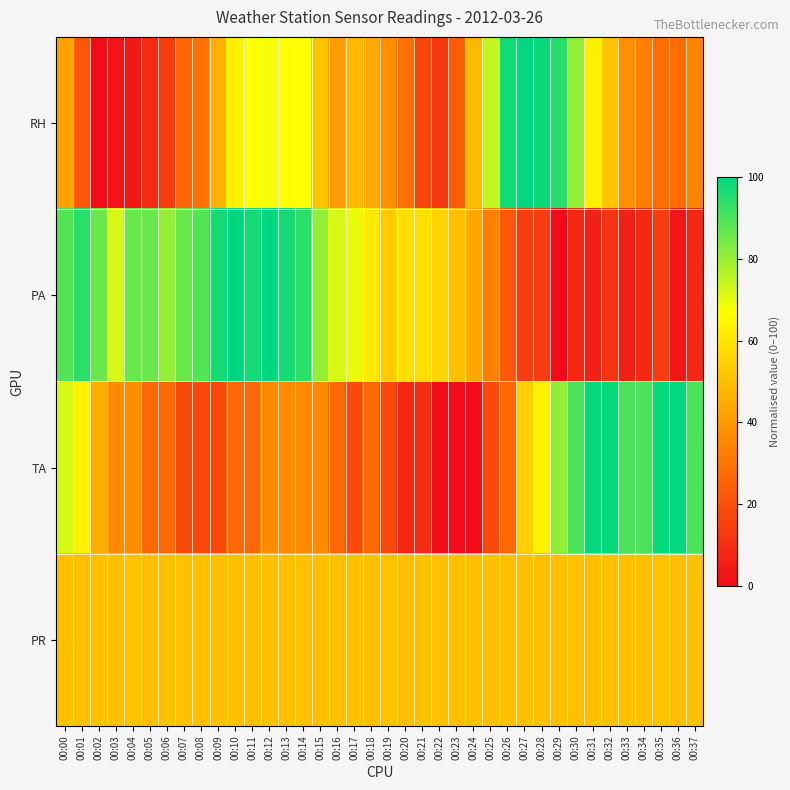

Reading right to left, extract all data points from this chart.

RH: 00:37=34.6	00:36=28.2	00:35=28.2	00:34=33.3	00:33=37.2	00:32=51.3	00:31=62.8	00:30=80.8	00:29=94.9	00:28=98.7	00:27=100.0	00:26=97.4	00:25=74.4	00:24=48.7	00:23=23.1	00:22=12.8	00:21=16.7	00:20=29.5	00:19=37.2	00:18=44.9	00:17=48.7	00:16=41.0	00:15=51.3	00:14=66.7	00:13=66.7	00:12=67.9	00:11=66.7	00:10=62.8	00:09=46.2	00:08=29.5	00:07=25.6	00:06=14.1	00:05=9.0	00:04=3.8	00:03=2.6	00:02=0.0	00:01=21.8	00:00=42.3
PA: 00:37=8.3	00:36=2.8	00:35=13.9	00:34=8.3	00:33=5.6	00:32=11.1	00:31=5.6	00:30=8.3	00:29=0.0	00:28=13.9	00:27=13.9	00:26=22.2	00:25=33.3	00:24=44.4	00:23=50.0	00:22=55.6	00:21=58.3	00:20=58.3	00:19=52.8	00:18=61.1	00:17=69.4	00:16=72.2	00:15=80.6	00:14=94.4	00:13=97.2	00:12=100.0	00:11=97.2	00:10=100.0	00:09=97.2	00:08=88.9	00:07=86.1	00:06=80.6	00:05=86.1	00:04=86.1	00:03=72.2	00:02=86.1	00:01=94.4	00:00=88.9
TA: 00:37=90.1	00:36=100.0	00:35=99.1	00:34=90.1	00:33=90.1	00:32=99.1	00:31=99.1	00:30=90.1	00:29=81.1	00:28=63.1	00:27=54.1	00:26=27.0	00:25=18.0	00:24=0.0	00:23=0.0	00:22=0.0	00:21=9.0	00:20=8.2	00:19=18.0	00:18=27.0	00:17=18.0	00:16=27.0	00:15=36.0	00:14=36.0	00:13=36.0	00:12=36.0	00:11=27.0	00:10=27.0	00:09=18.0	00:08=18.0	00:07=18.0	00:06=27.0	00:05=27.0	00:04=36.9	00:03=36.0	00:02=45.1	00:01=63.1	00:00=72.1
PR: 00:37=50.0	00:36=50.0	00:35=50.0	00:34=50.0	00:33=50.0	00:32=50.0	00:31=50.0	00:30=50.0	00:29=50.0	00:28=50.0	00:27=50.0	00:26=50.0	00:25=50.0	00:24=50.0	00:23=50.0	00:22=50.0	00:21=50.0	00:20=50.0	00:19=50.0	00:18=50.0	00:17=50.0	00:16=50.0	00:15=50.0	00:14=50.0	00:13=50.0	00:12=50.0	00:11=50.0	00:10=50.0	00:09=50.0	00:08=50.0	00:07=50.0	00:06=50.0	00:05=50.0	00:04=50.0	00:03=50.0	00:02=50.0	00:01=50.0	00:00=50.0